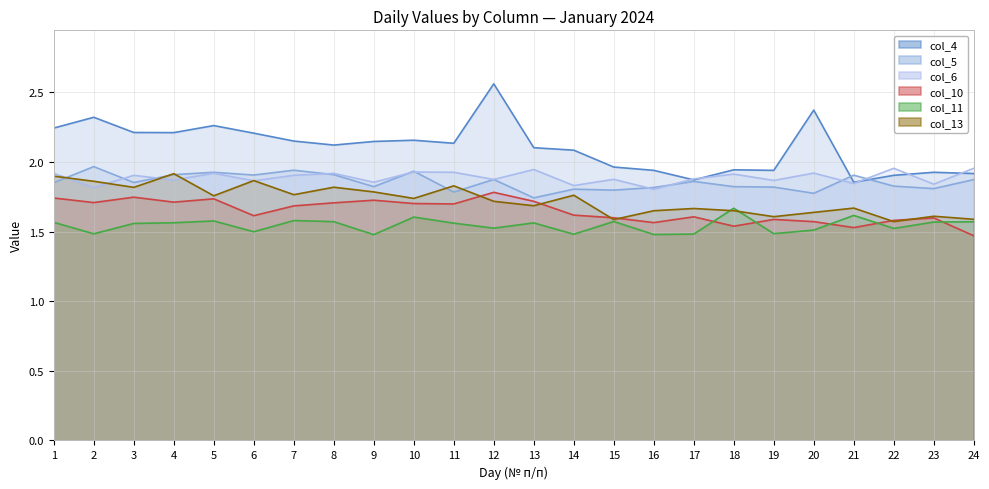

What is the value of the col_11 point at the 24th from the left?

1.6